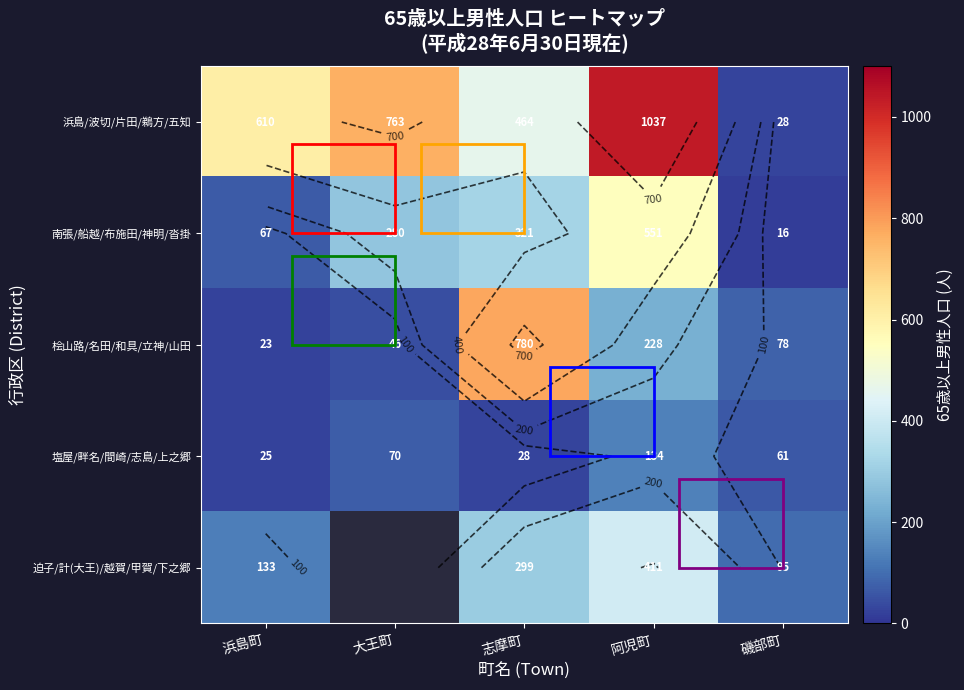

At which category is the sum across all series the highest?

阿児町